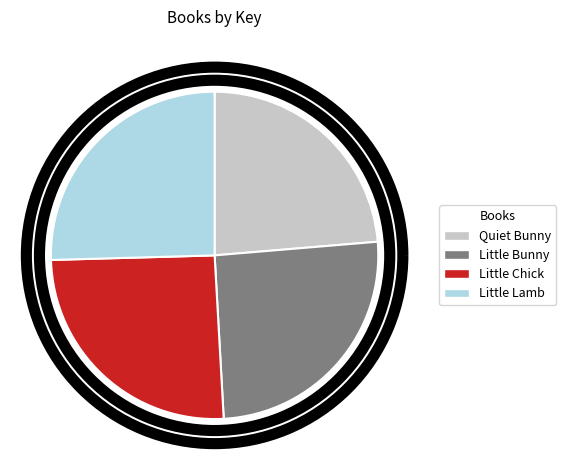

Count the number of slices in the pie.

4